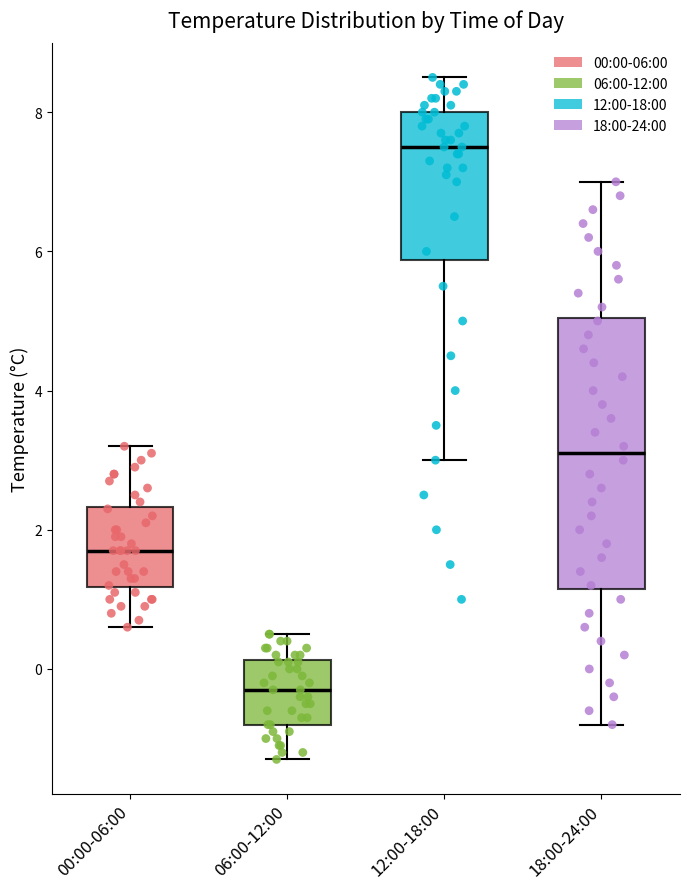

Which box is the tallest, from its lower edge to its upper edge?

18:00-24:00